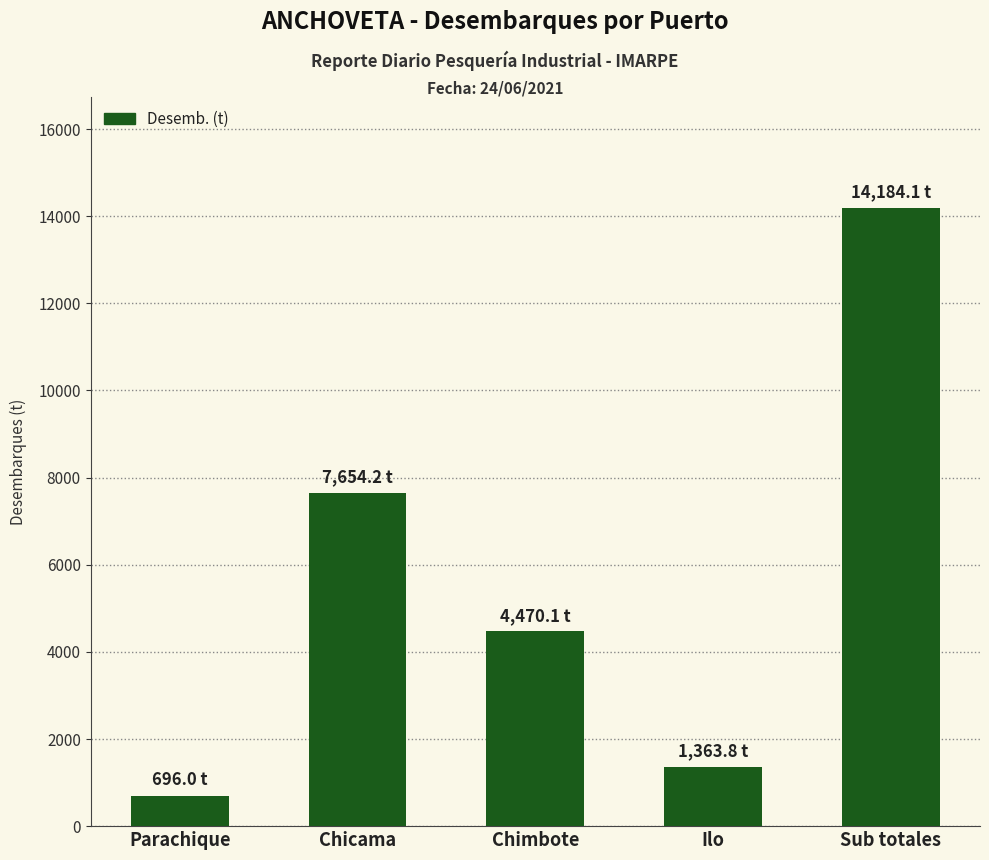

What is the label of the 5th bar from the right?

Parachique